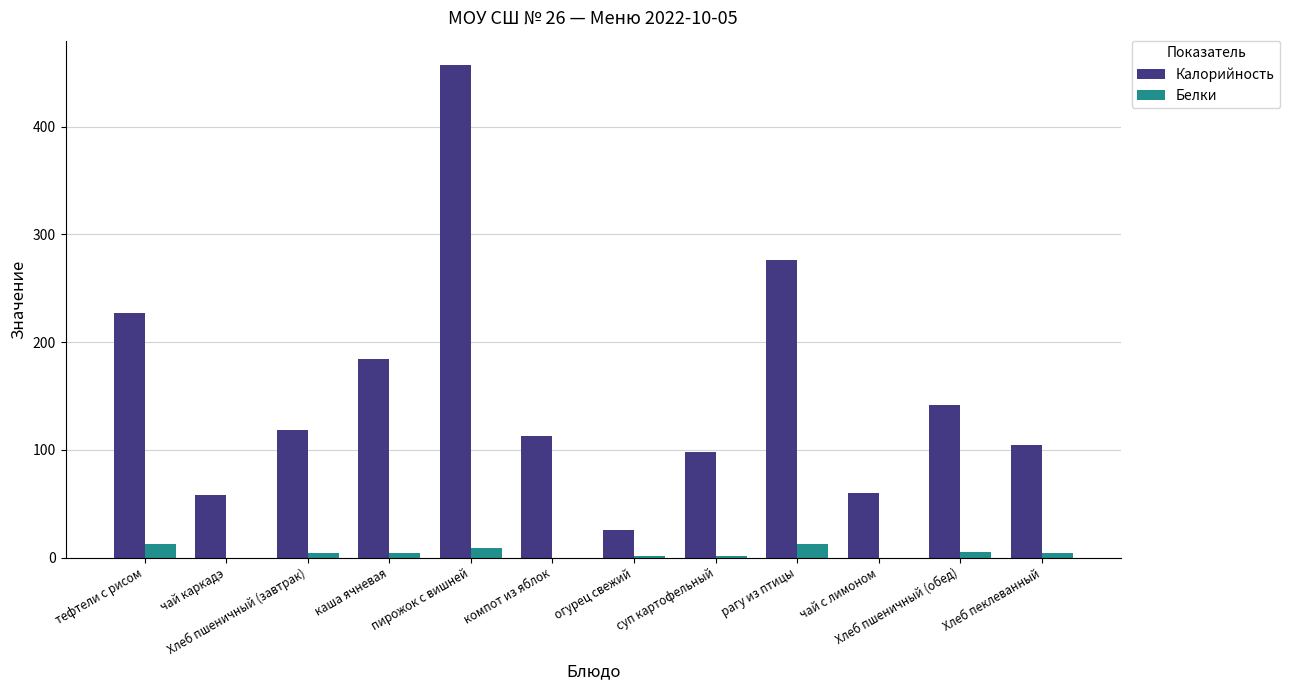

Which series has the largest total across all categories?

Калорийность